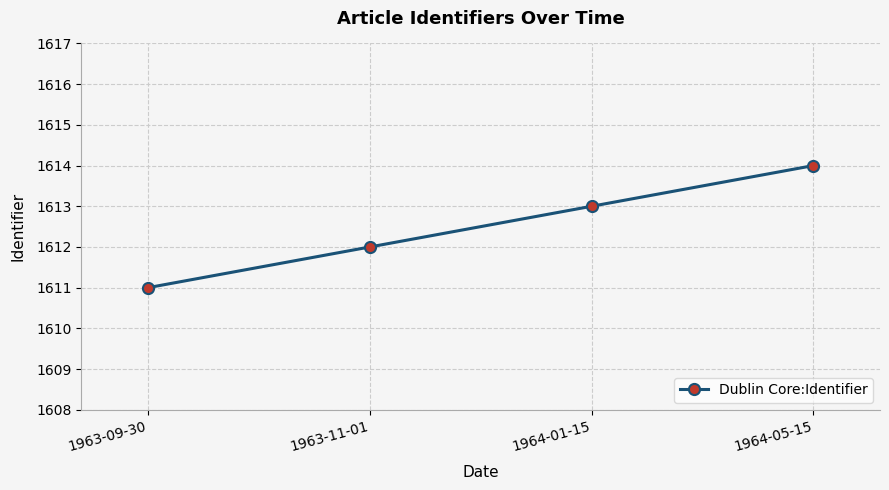

What is the difference between the maximum and minimum values?

3